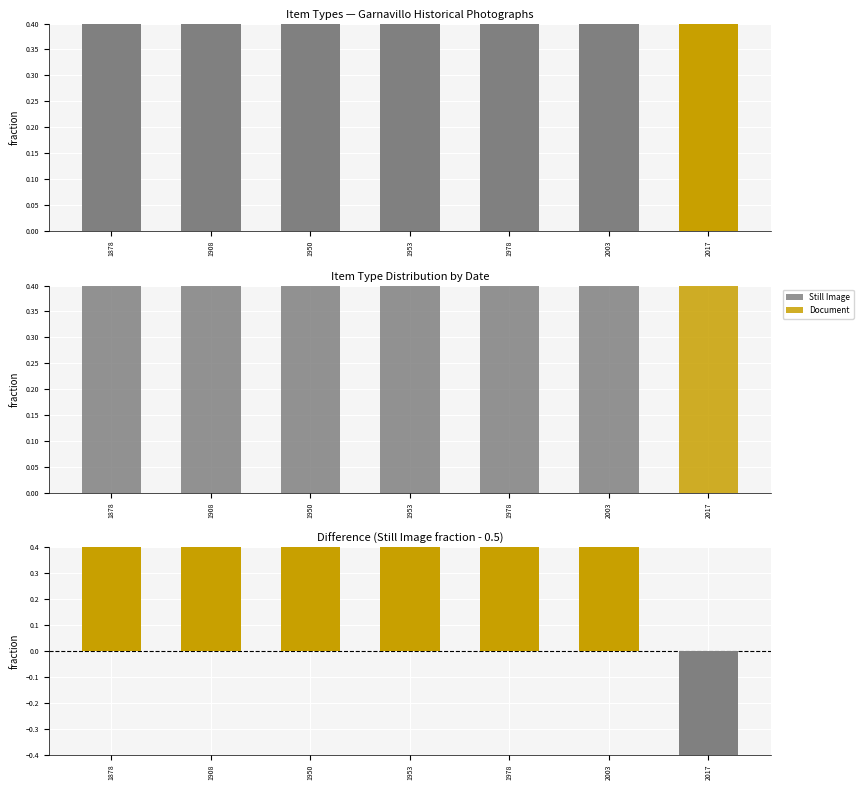

At which category is the sum across all series the highest?

1878